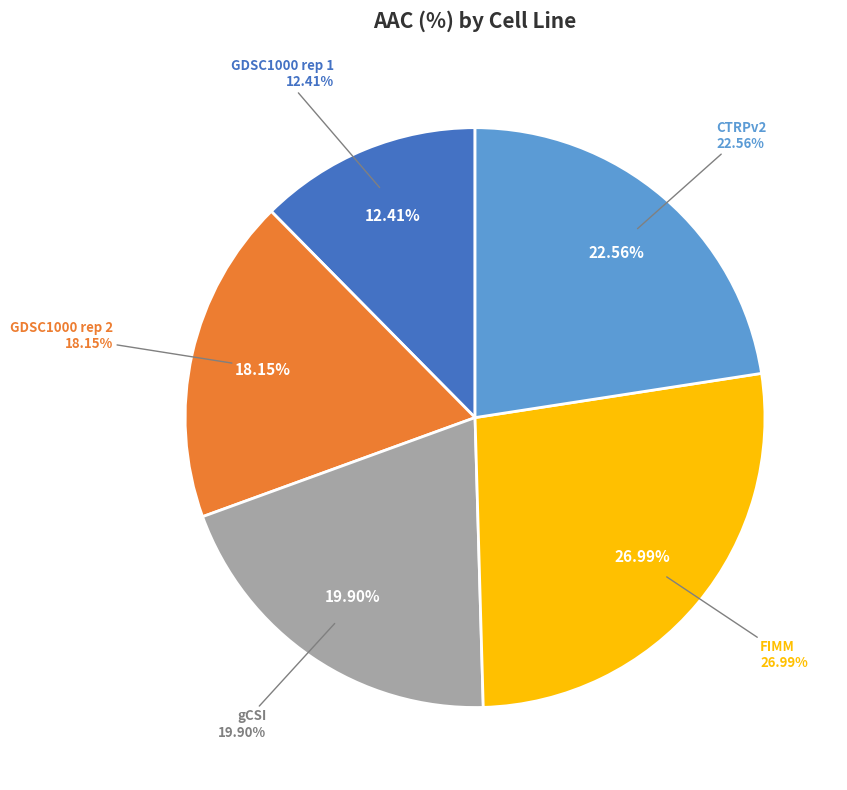

To the nearest percent, what is the average slice percentage?

20%